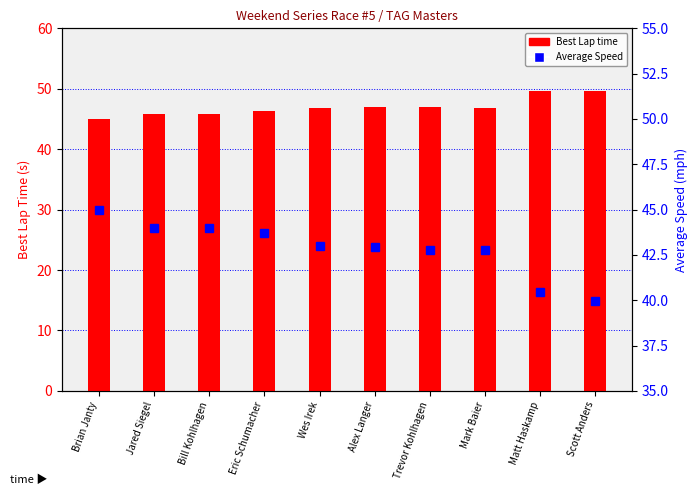

What is the difference between the maximum and second lowest values in the Average Speed series?

4.5